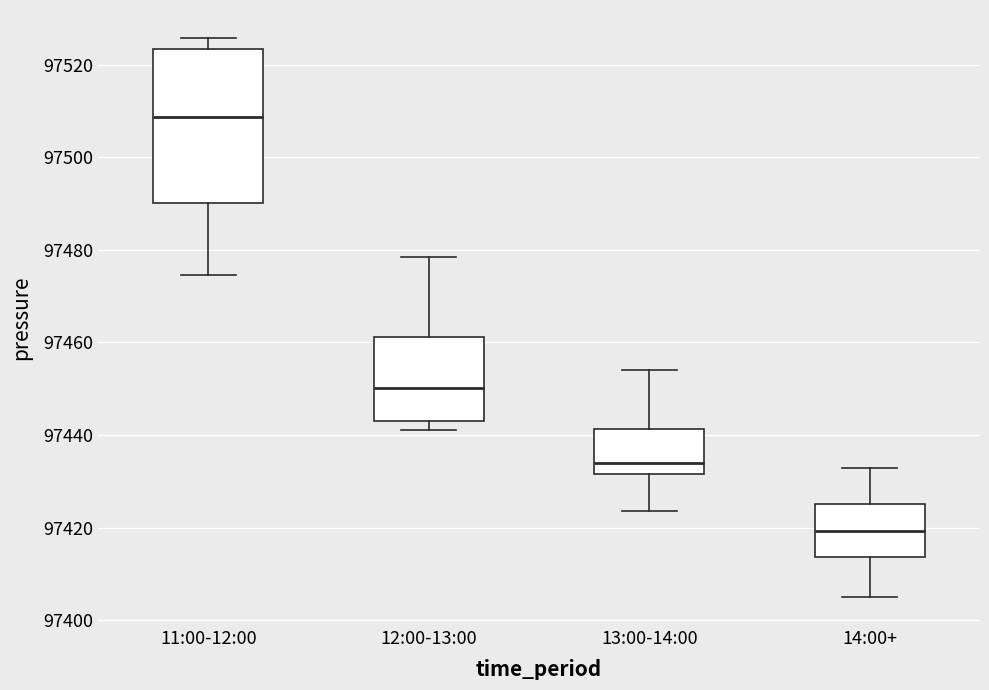

Reading left to right, transcribe this box plot: for each box, give where its median line is, the range the box spans, and where its two whiskers end, as read against the y-axis. The values are not printed on the chart, so give them approximately, as read against the axis.

11:00-12:00: median 97508, box 97490 to 97524, whiskers 97474 to 97526
12:00-13:00: median 97450, box 97444 to 97462, whiskers 97442 to 97478
13:00-14:00: median 97434, box 97432 to 97442, whiskers 97424 to 97454
14:00+: median 97420, box 97414 to 97426, whiskers 97406 to 97432